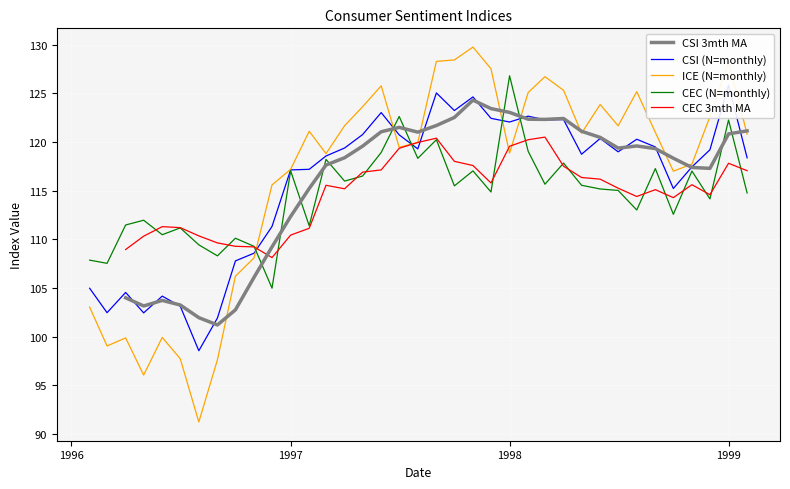

What is the value of the CEC (N=monthly) point at the 20th from the left?

120.2